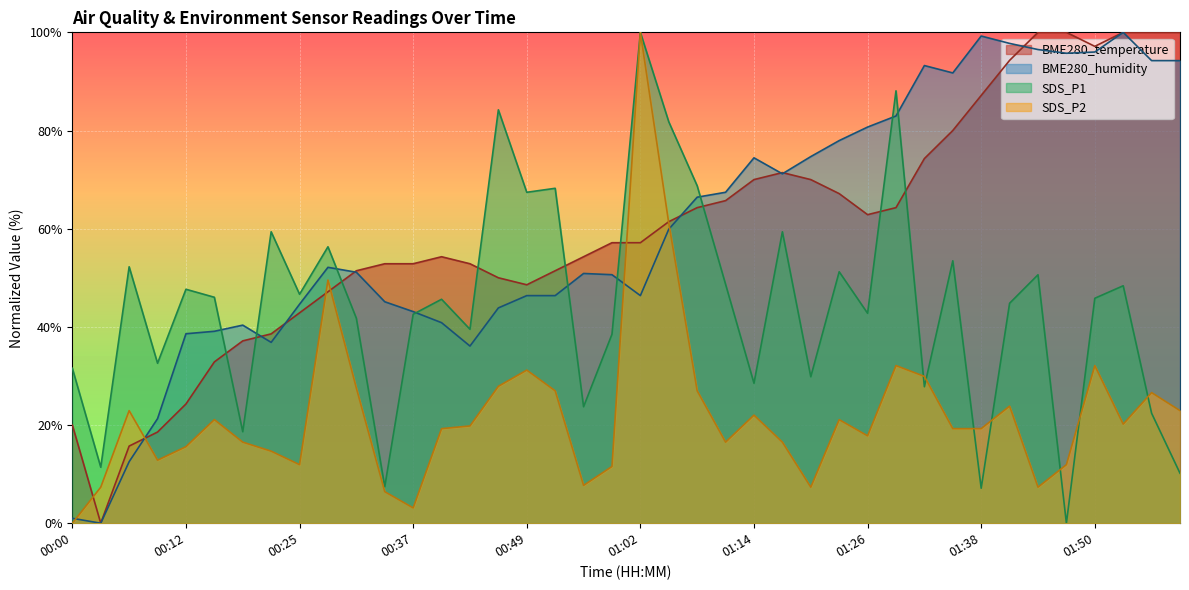

Is it true that BME280_humidity equals 38.6 at 00:12?

True